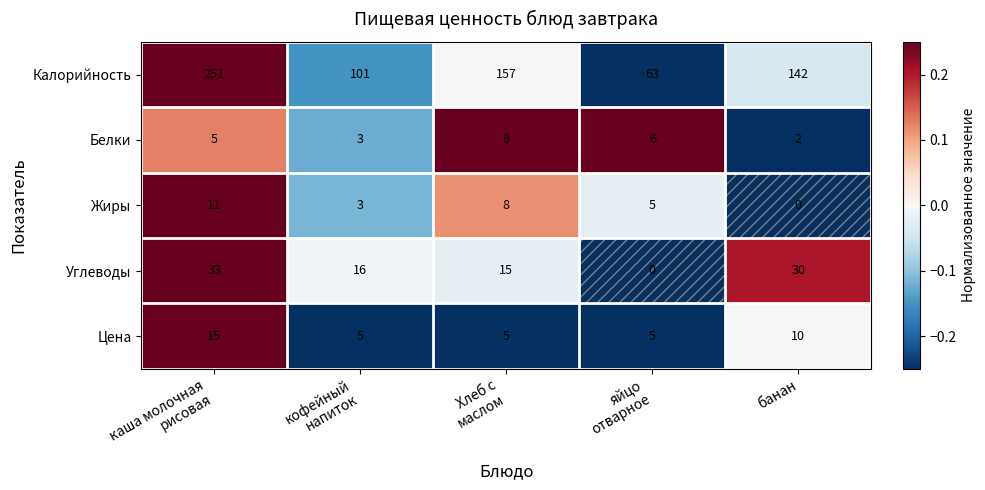

What is the difference between the second highest and minimum values in the Белки series?

4